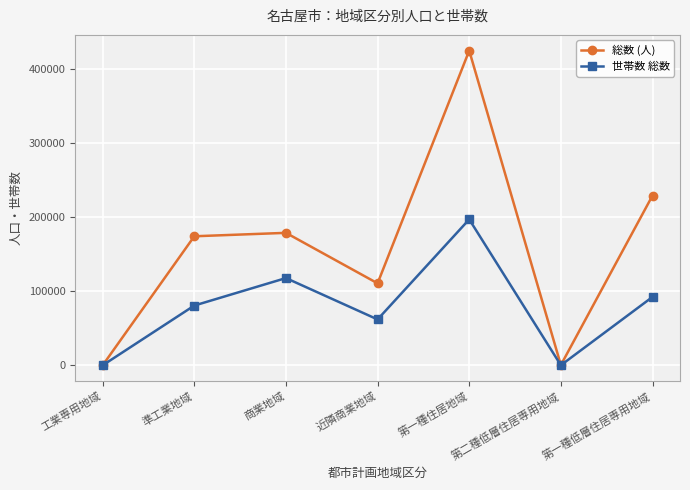

Does the chart have visible grid lines?

Yes